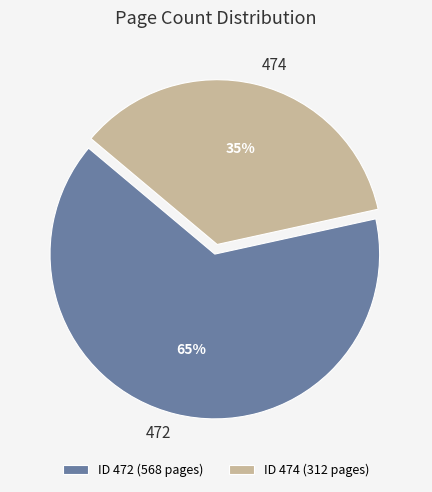

To the nearest percent, what portion does ID 472 (568 pages) represent?

65%